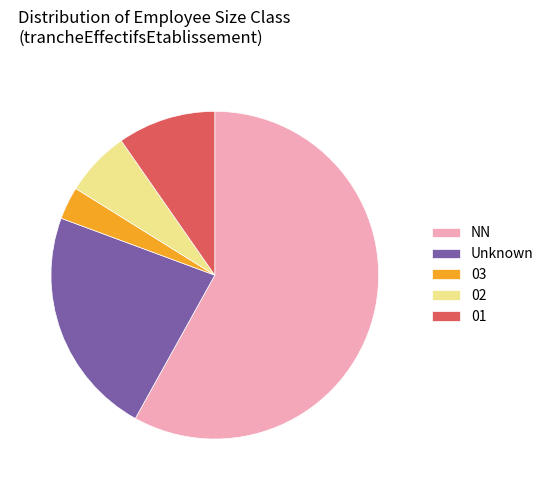

Rank the categories by value from highest to lowest.

NN, Unknown, 01, 02, 03